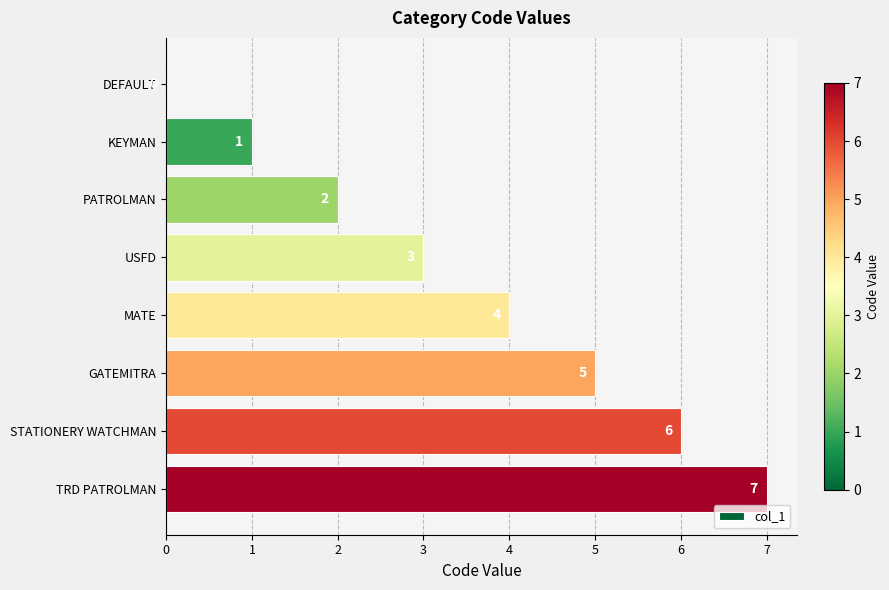

What is the maximum value shown in the chart?

7